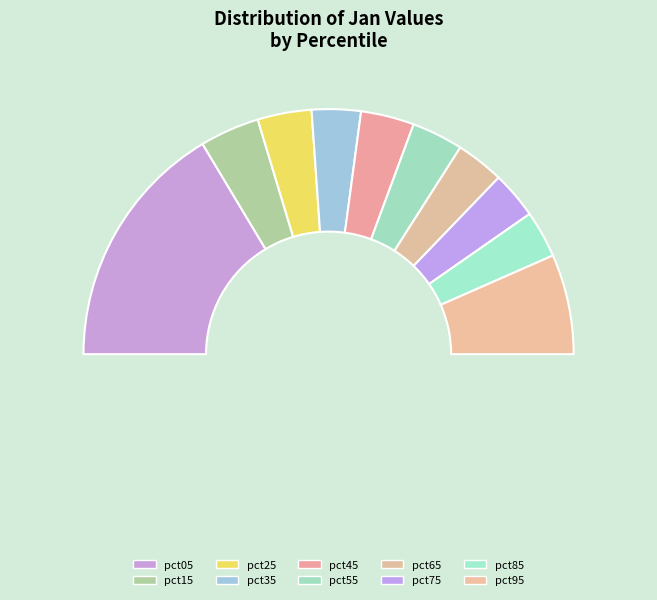

Which category has the smallest portion of the pie?

pct85